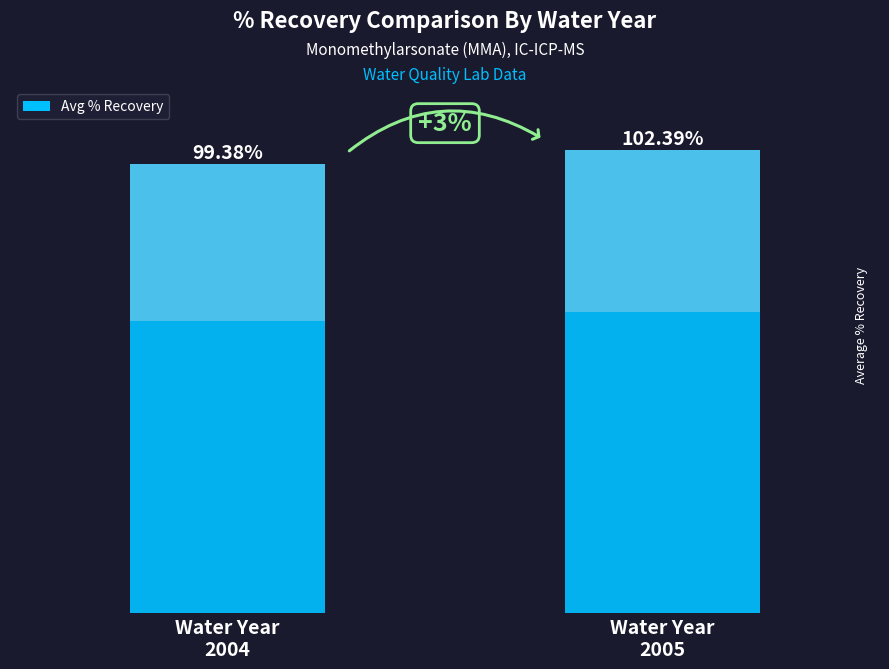

At which label does the data first exceed 102?

Water Year
2005